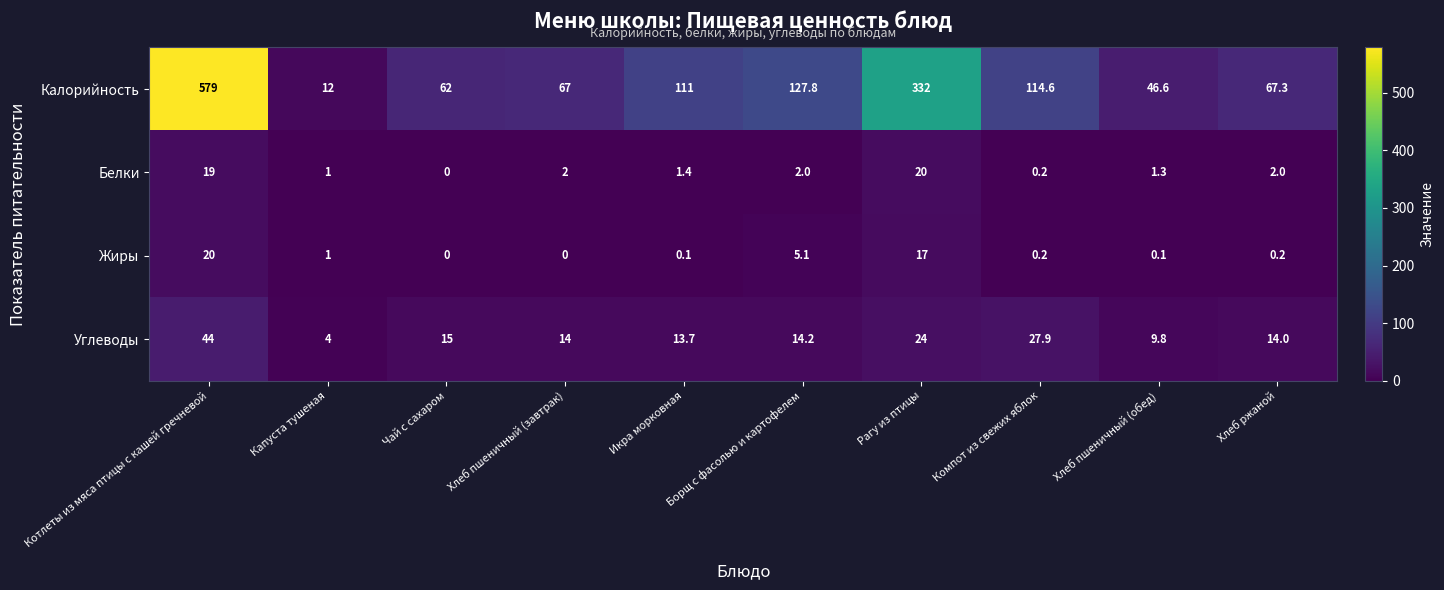

Count the number of categories in the chart.

10